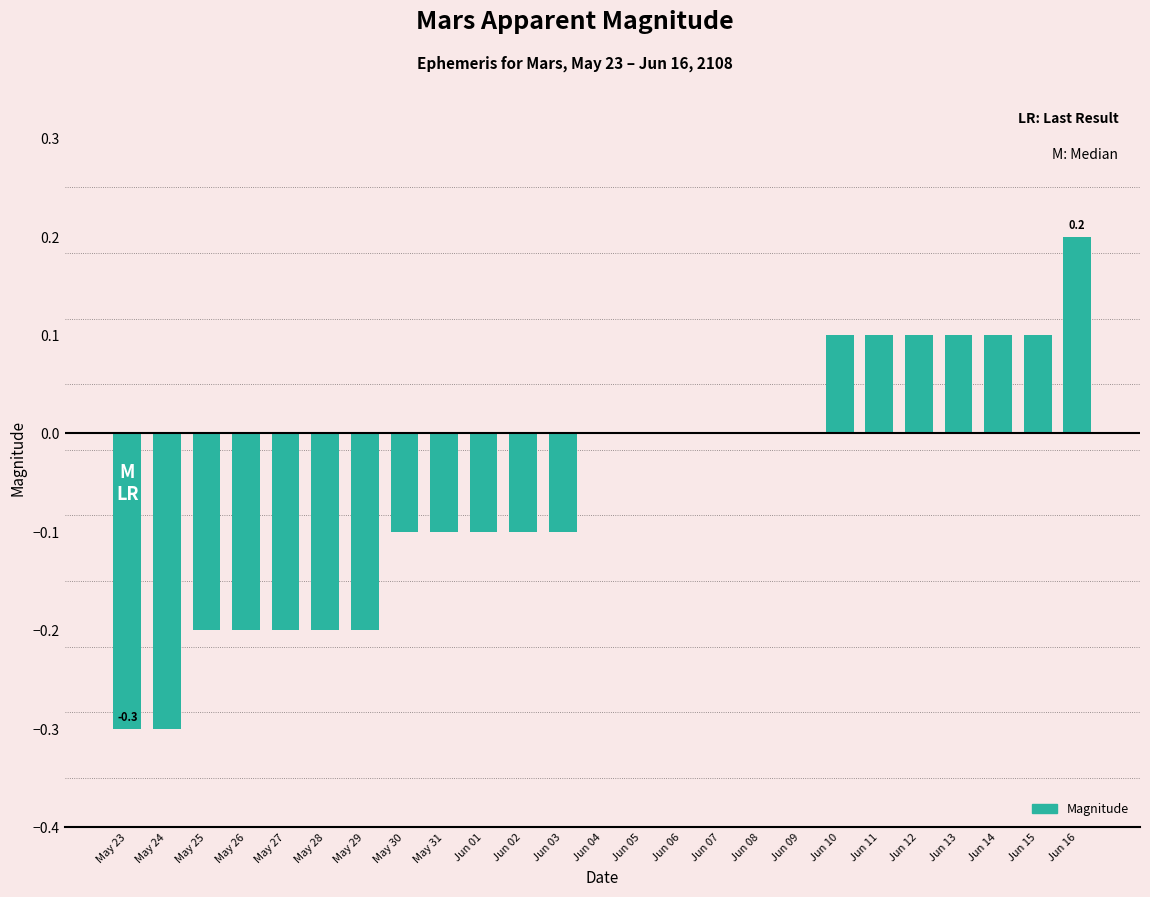

What is the greatest value displayed?

0.2